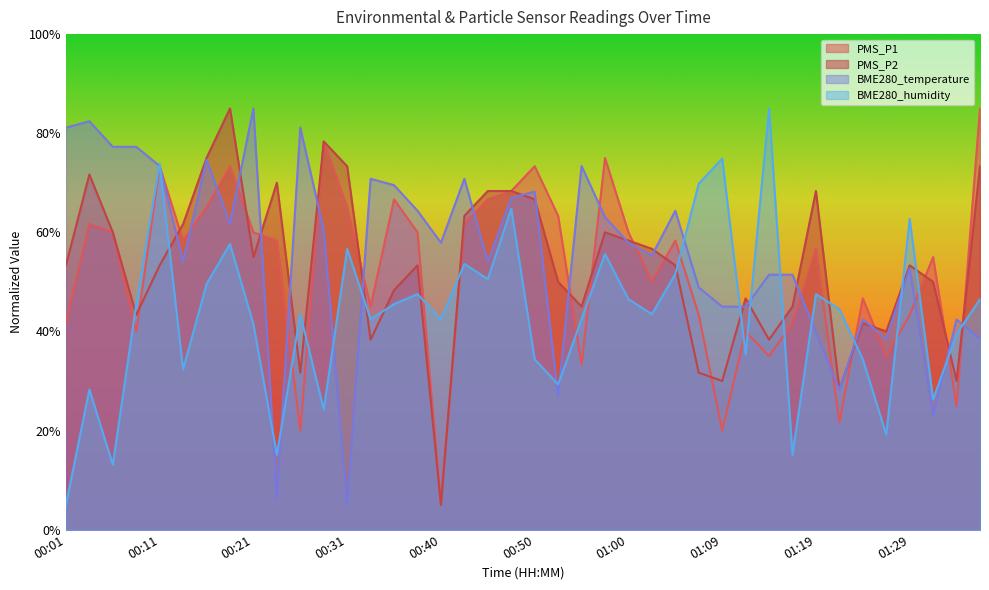

Is it true that BME280_temperature equals 73.4 at 00:11?

True